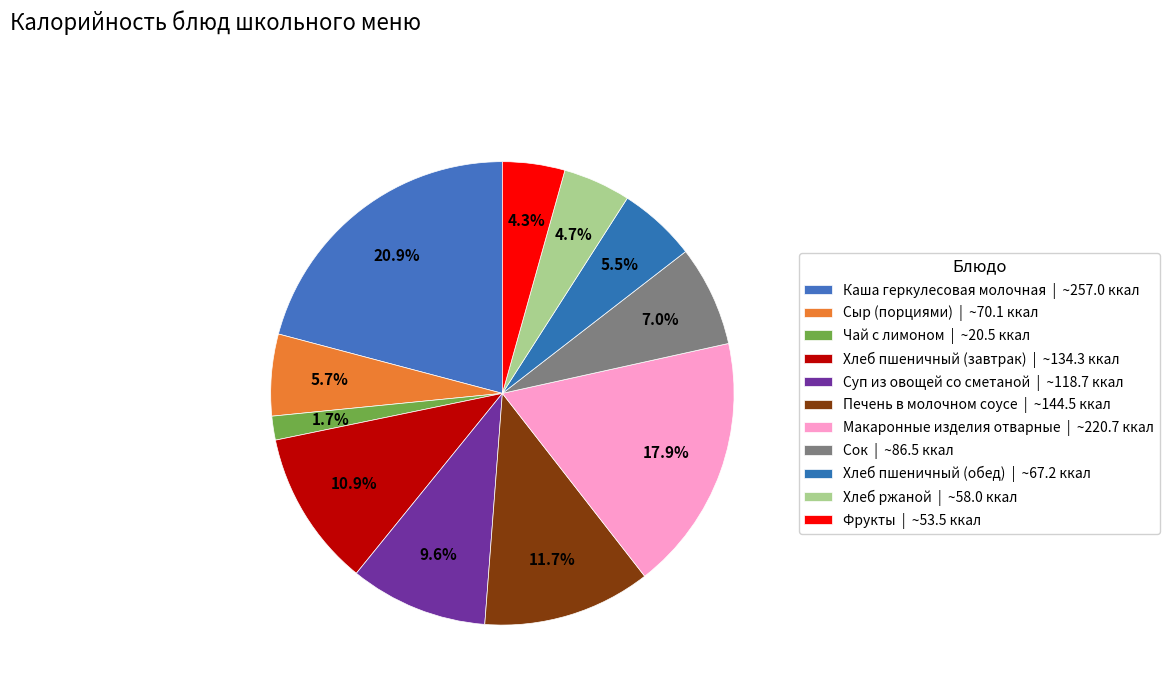

What portion of the pie excludes Макаронные изделия отварные?

82.1%